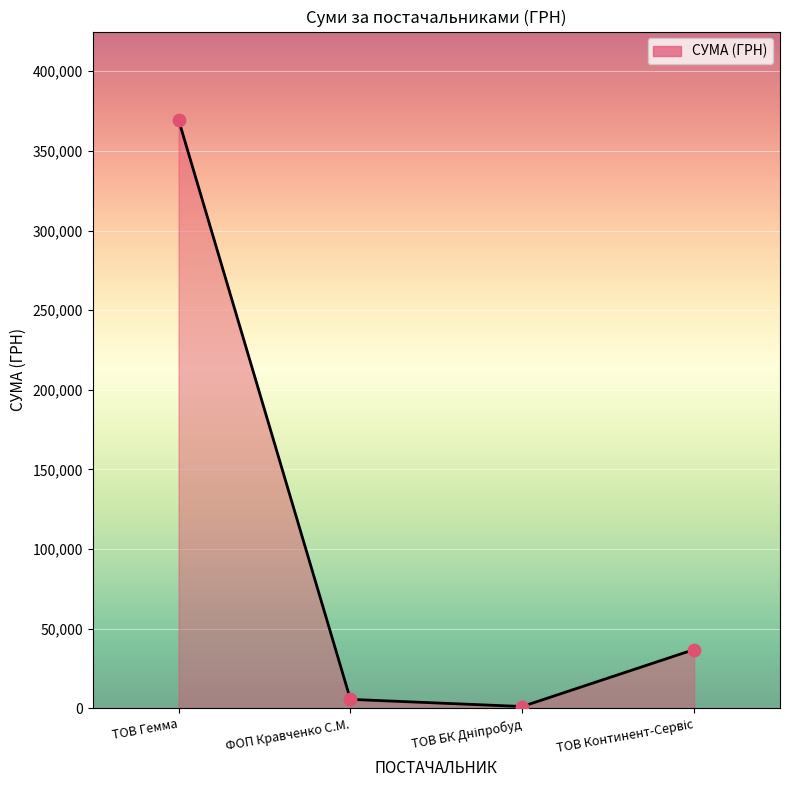

True or false: the data has more than 0 interior local peaks.

False